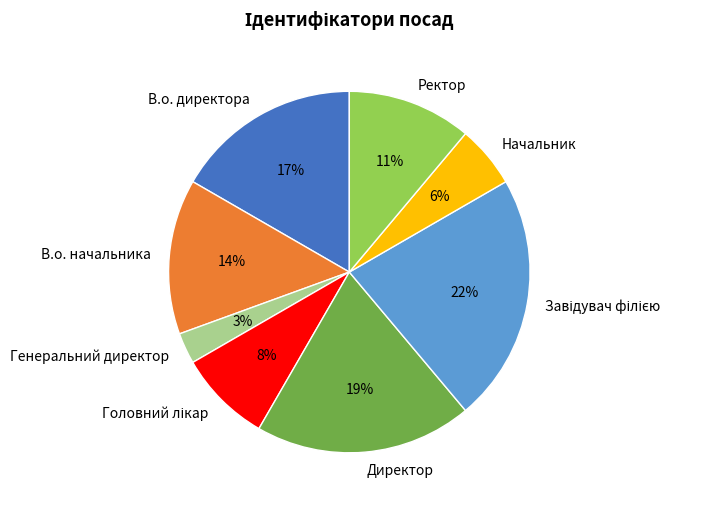

To the nearest percent, what is the average slice percentage?

12%